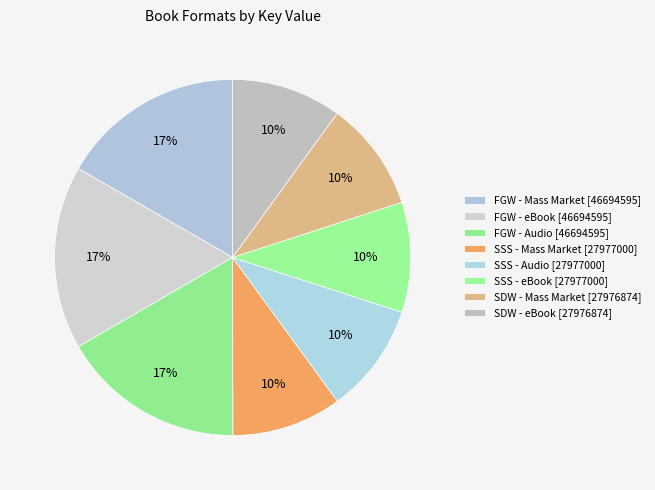

How many slices are in this pie chart?

8